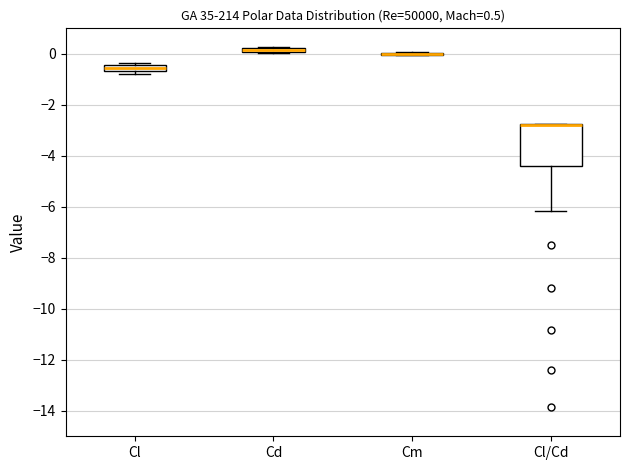

Which box is the tallest, from its lower edge to its upper edge?

Cl/Cd